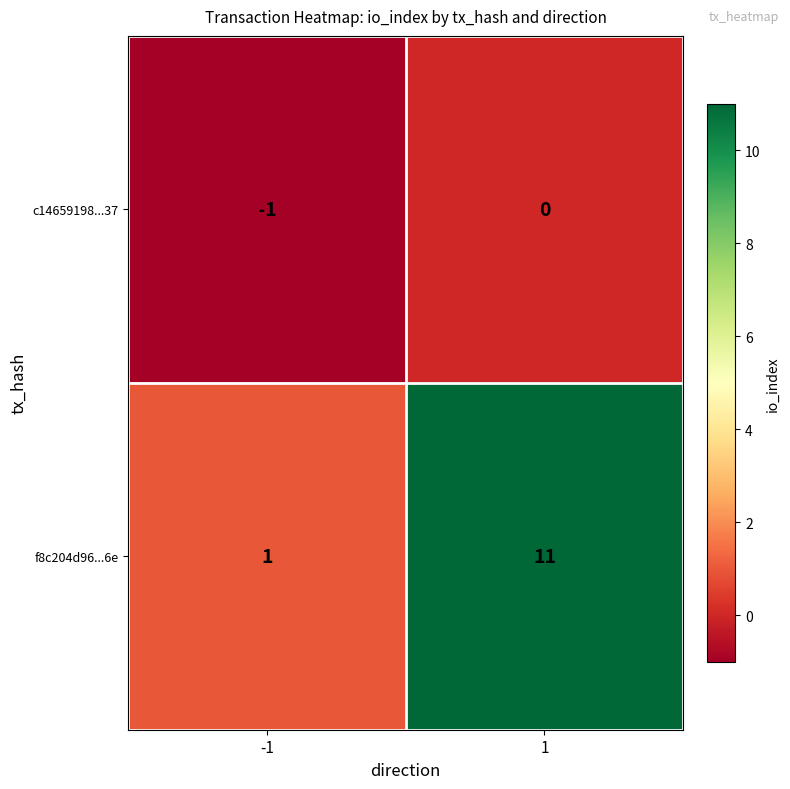

True or false: c14659198...37 has a value of 0 at 1.

True